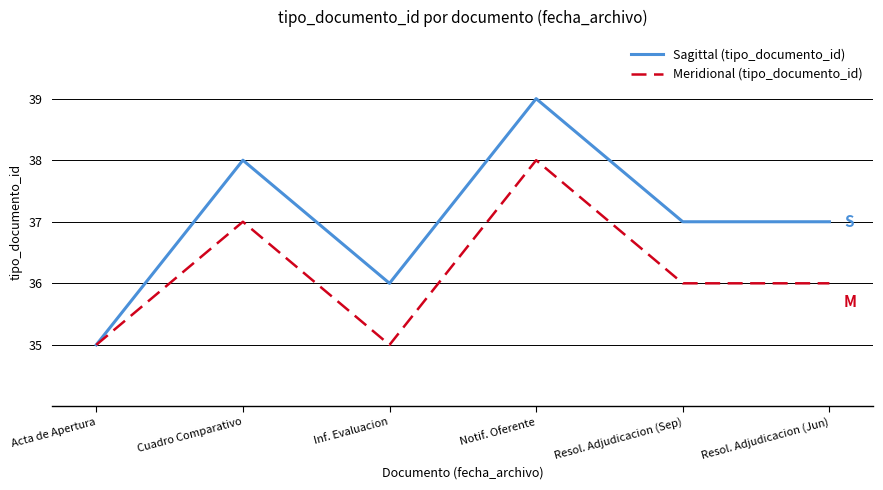

What position from the left is Inf. Evaluacion?

3